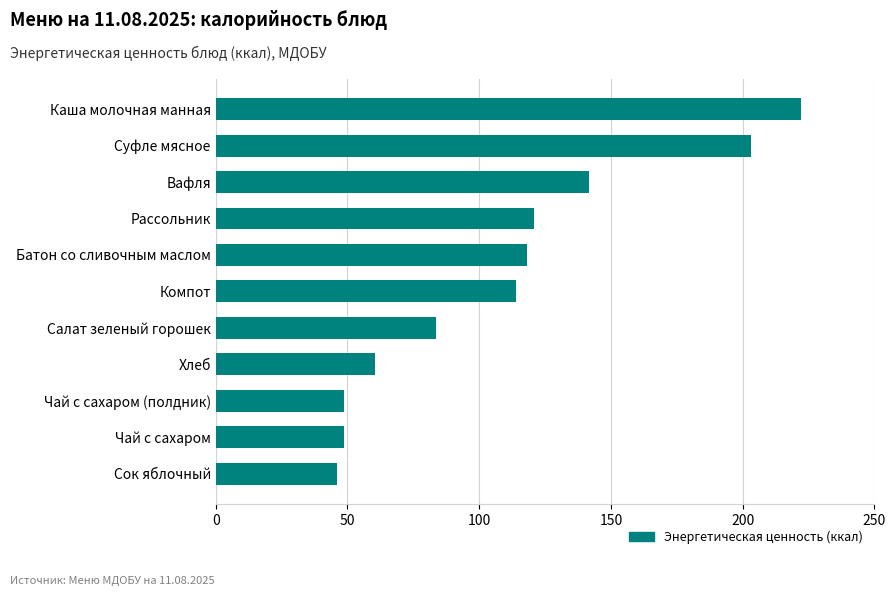

What is the change in value from Хлеб to Сок яблочный?

-14.3